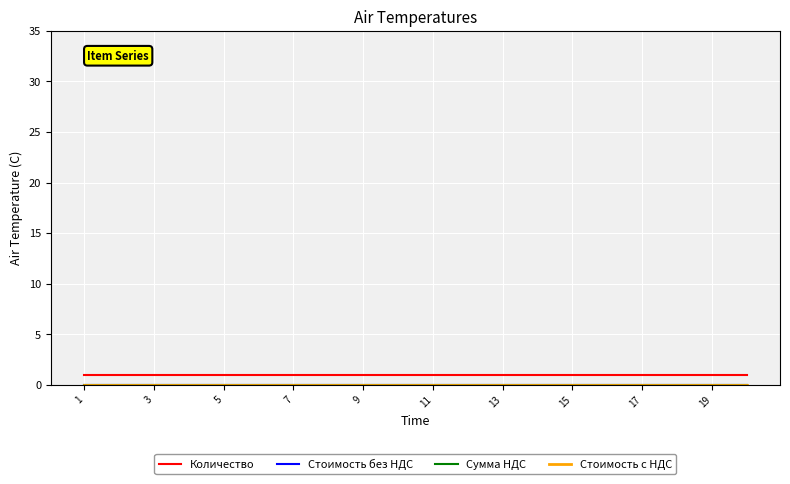

Does the chart display data point markers on the line(s)?

No